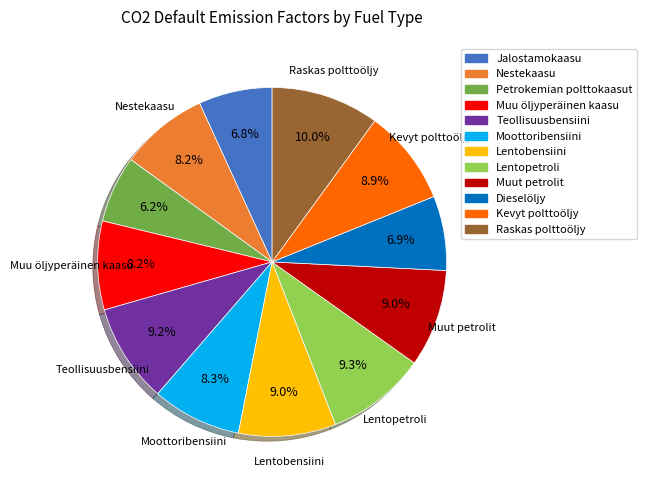

What percentage is the Kevyt polttoöljy slice, to the nearest percent?

9%